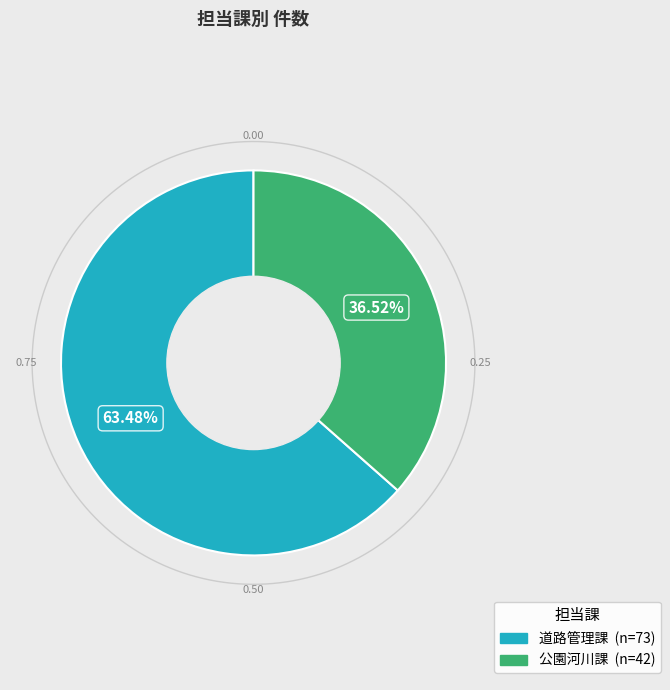

Between 道路管理課 and 公園河川課, which is larger?

道路管理課